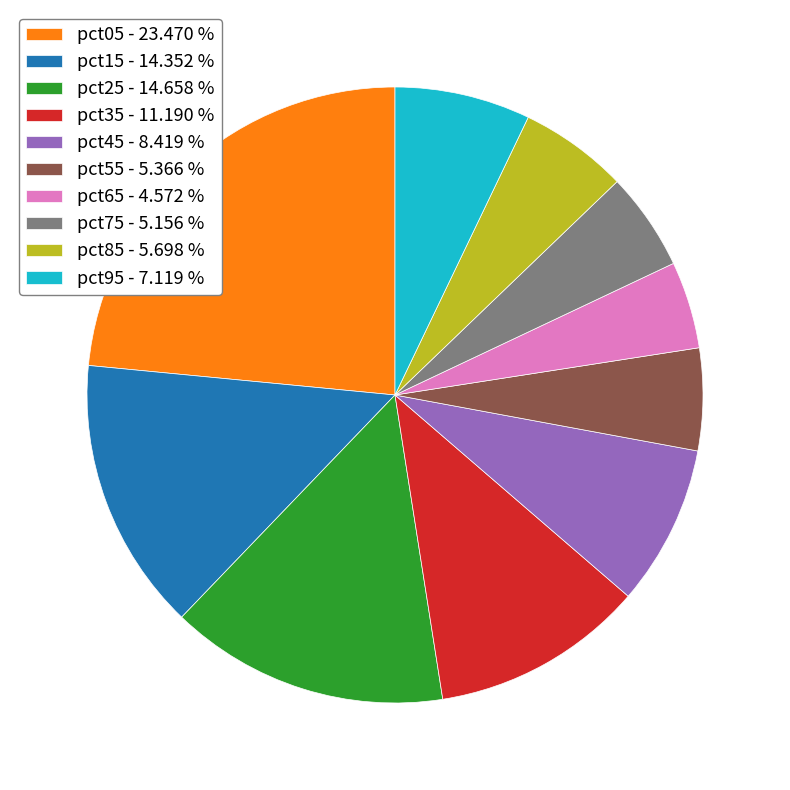

Between pct45 - 8.419 % and pct25 - 14.658 %, which is larger?

pct25 - 14.658 %